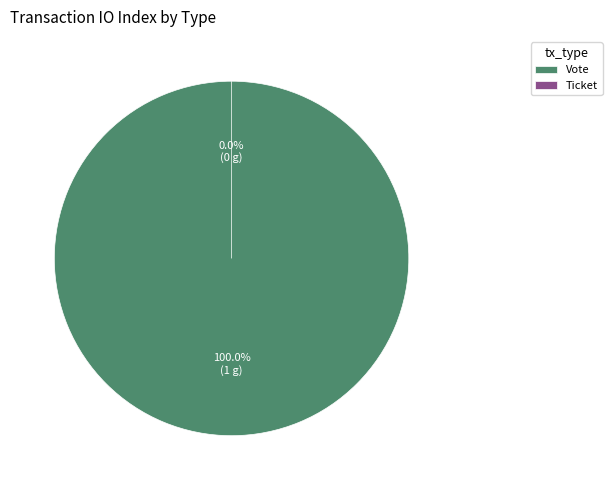

Rank the categories by value from highest to lowest.

Vote, Ticket